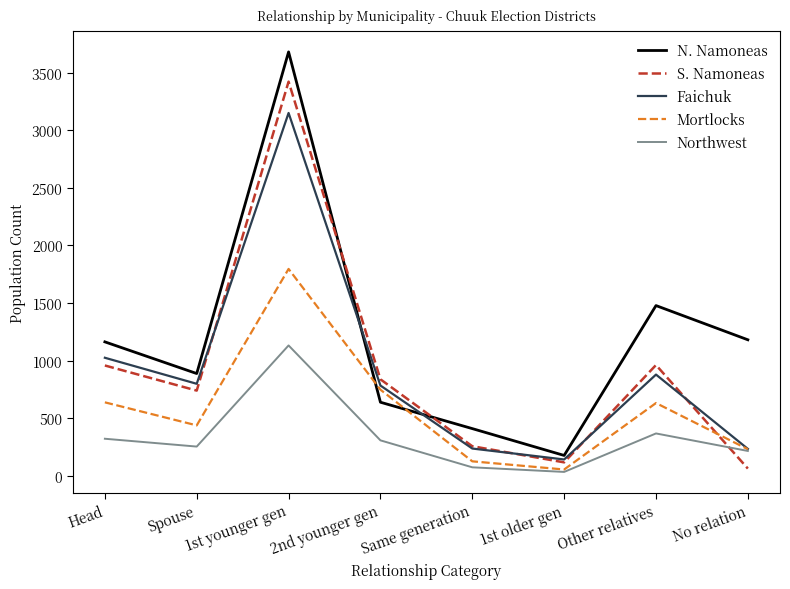

At which category is the sum across all series the highest?

1st younger gen